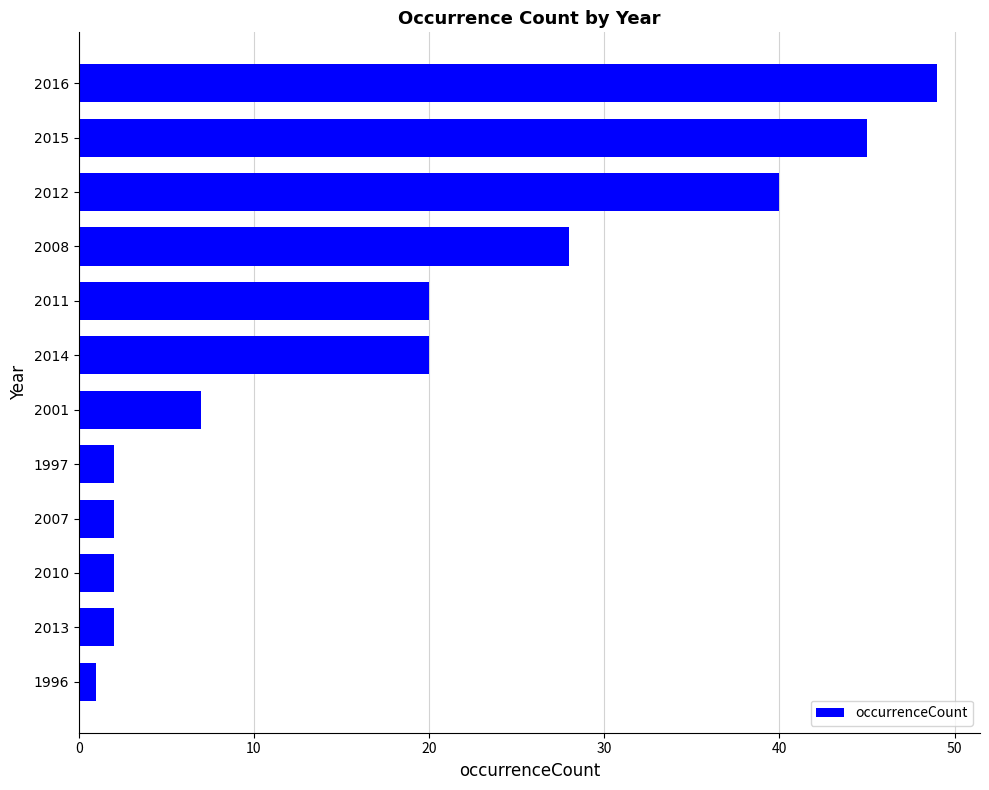

What is the label of the 4th bar from the top?

2008